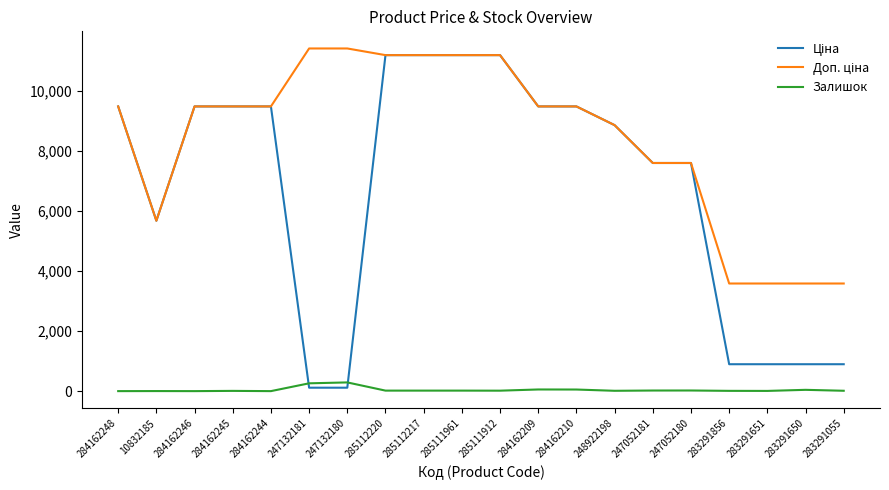

What is the greatest value displayed?

11410.0